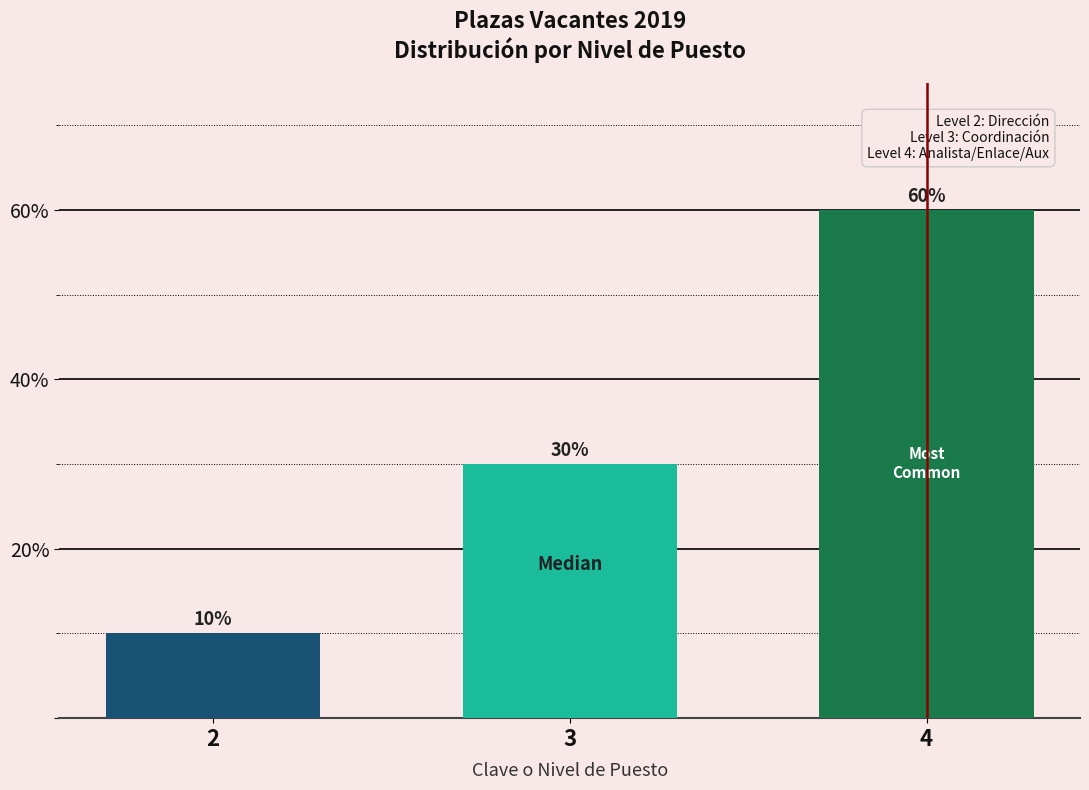

Reading right to left, what are all the values shown in this chart?

60	30	10